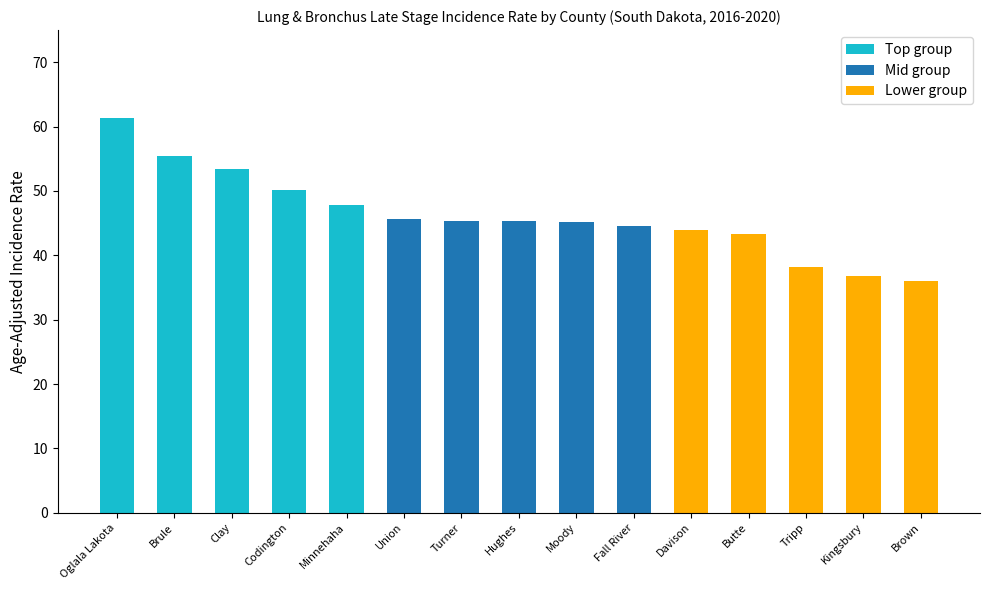

How many bars are there in total?

15